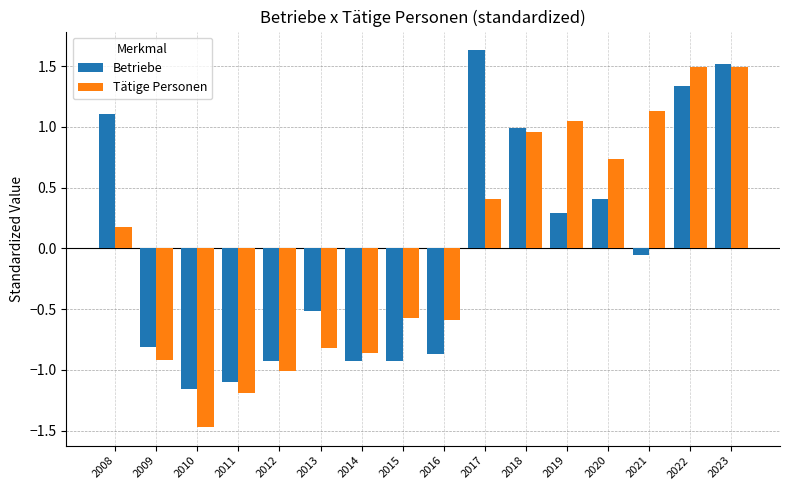

What is the smallest value displayed?

-1.5